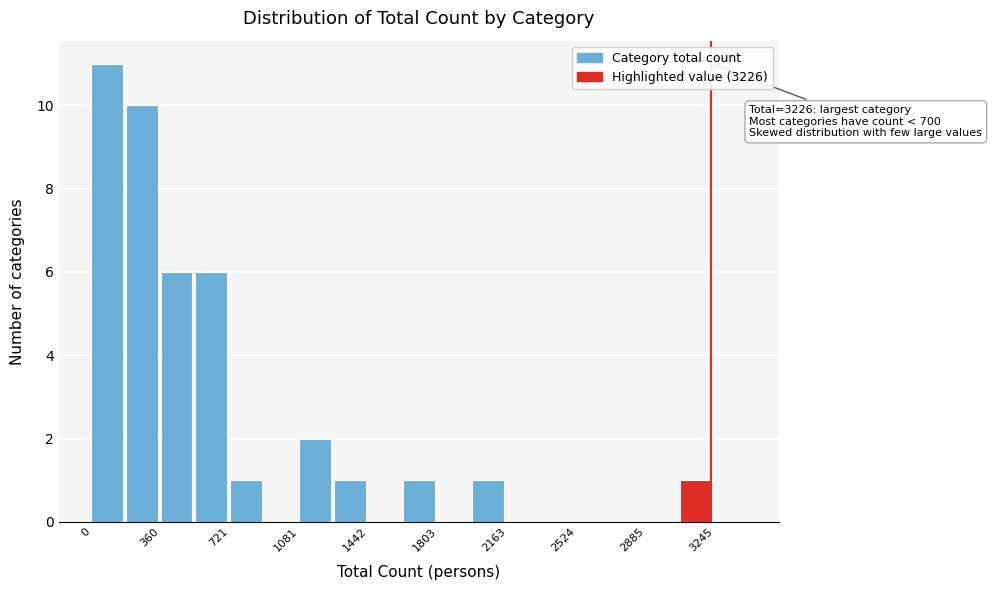

Around what value on the x-axis is the tallest bar? Give the approximate position of its centre, as read against the axis.

100